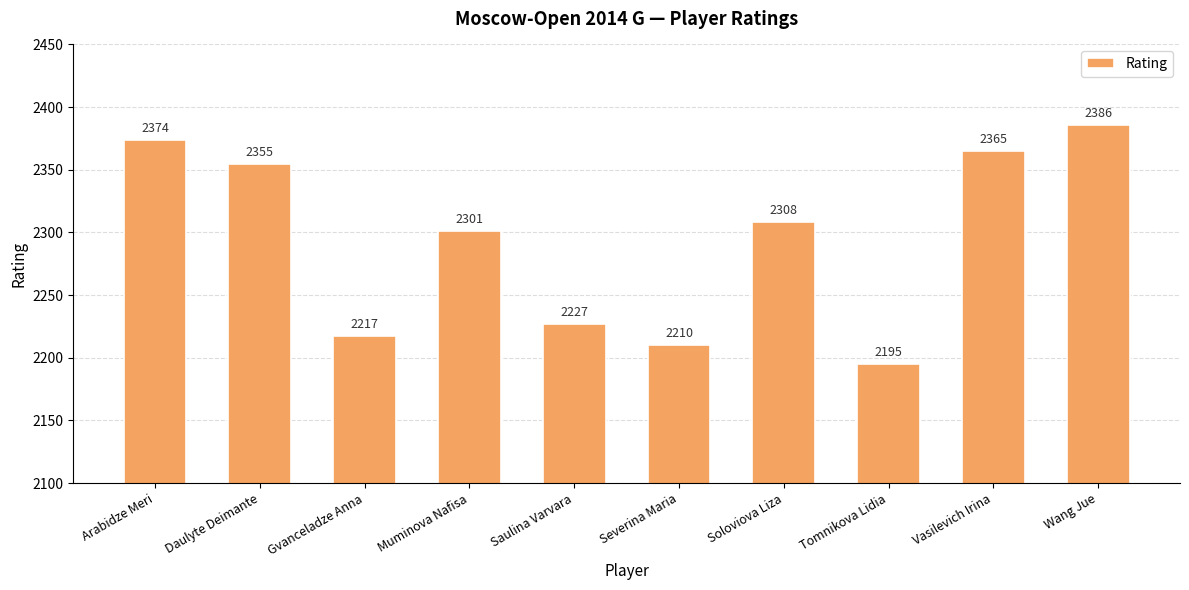

The value at Daulyte Deimante is 2355. True or false?

True